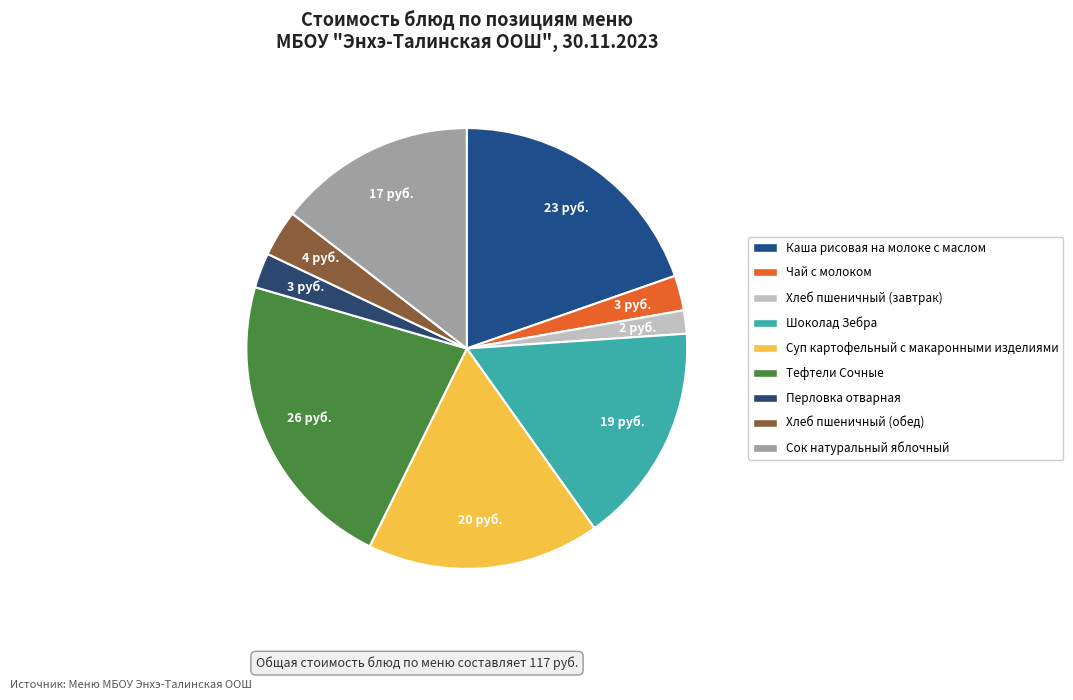

Count the number of slices in the pie.

9